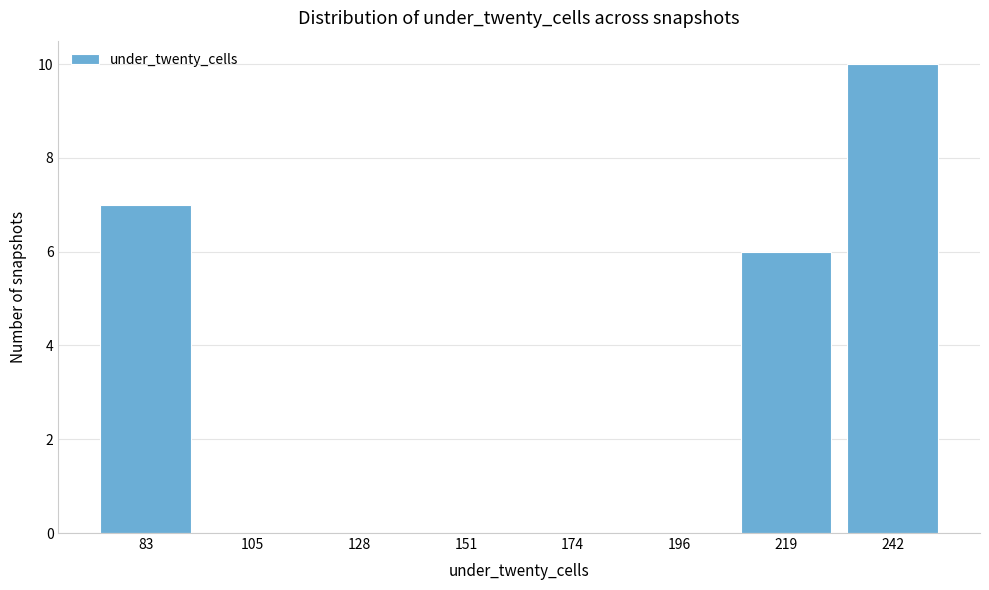

Reading left to right, list all the values displayed in this chart.

83=7	105=0	128=0	151=0	174=0	196=0	219=6	242=10